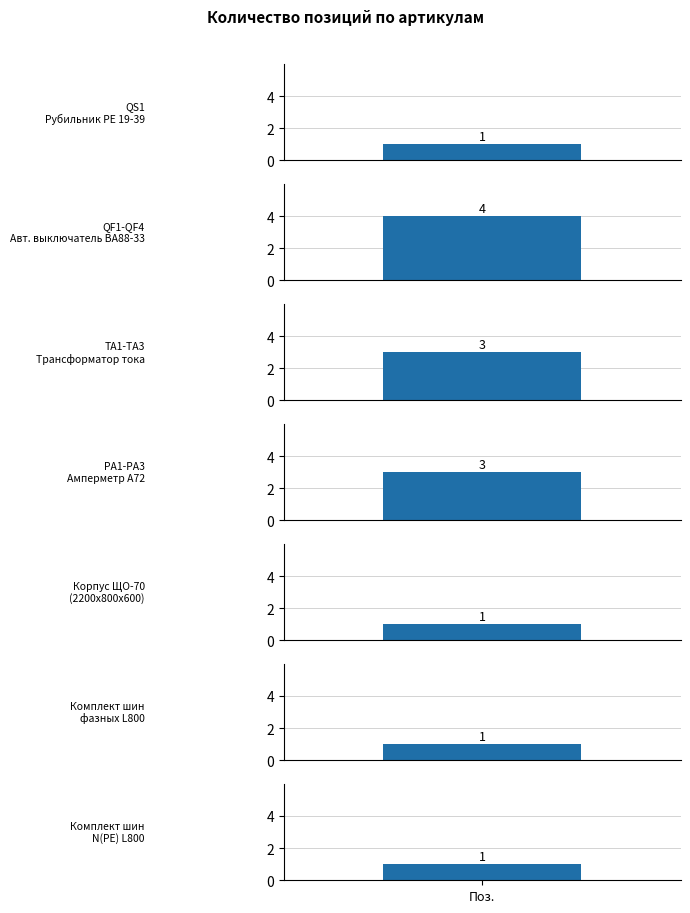

How many values are between 1 and 3?

6